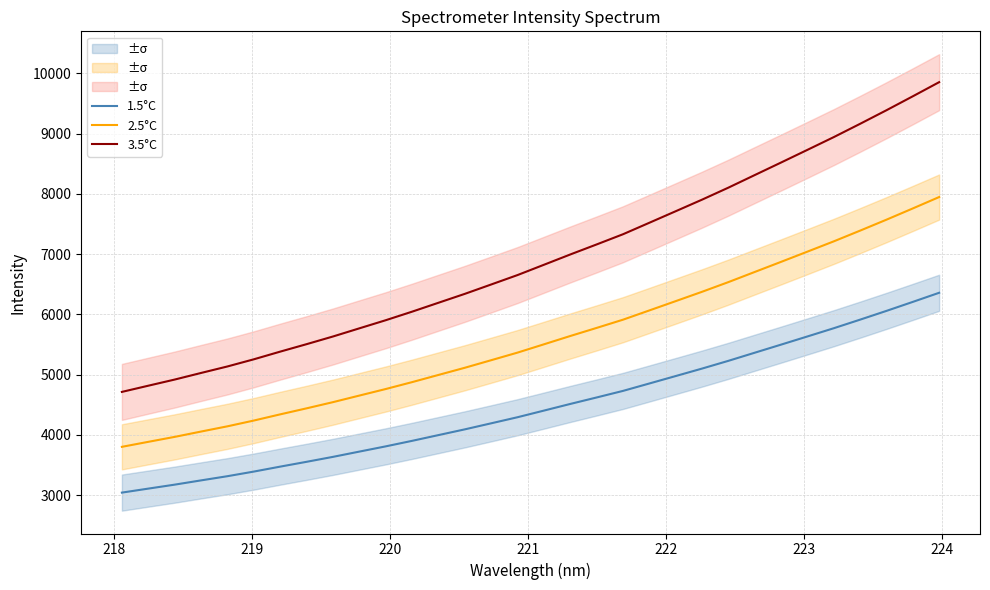

Reading left to right, list all the values displayed in this chart.

1.5°C: 3040.1	3106.4	3172.3	3243.0	3312.6	3389.3	3471.5	3551.5	3633.6	3721.0	3808.0	3899.6	3995.1	4090.5	4190.9	4291.9	4401.9	4512.3	4619.8	4728.9	4852.0	4975.6	5099.6	5228.2	5363.0	5497.3	5633.0	5769.5	5911.9	6057.2	6206.5	6357.8
2.5°C: 3800.1	3883.0	3965.3	4053.8	4140.8	4236.6	4339.4	4439.3	4542.1	4651.2	4760.0	4874.5	4993.9	5113.1	5238.6	5364.9	5502.4	5640.4	5774.7	5911.2	6065.1	6219.4	6374.5	6535.2	6703.7	6871.6	7041.3	7211.9	7389.9	7571.5	7758.2	7947.3
3.5°C: 4712.1	4814.9	4917.0	5026.7	5134.6	5253.4	5380.8	5504.8	5632.1	5767.6	5902.4	6044.4	6192.4	6340.2	6495.9	6652.4	6823.0	6994.1	7160.7	7329.9	7520.7	7712.1	7904.3	8103.7	8312.6	8520.8	8731.2	8942.7	9163.5	9388.6	9620.1	9854.6